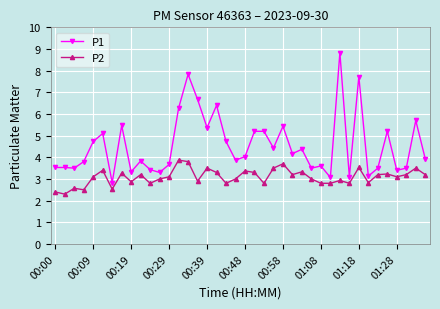

What is the minimum value for P2?

2.3